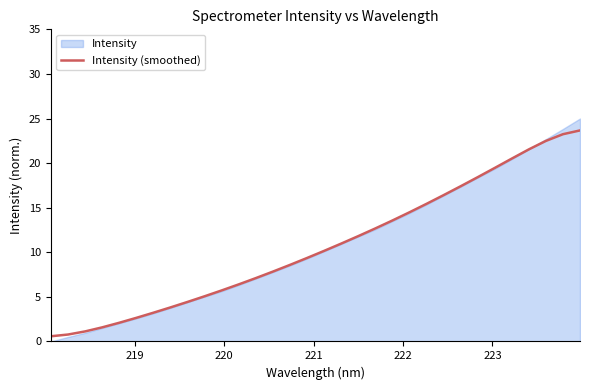

Does the chart have visible grid lines?

No